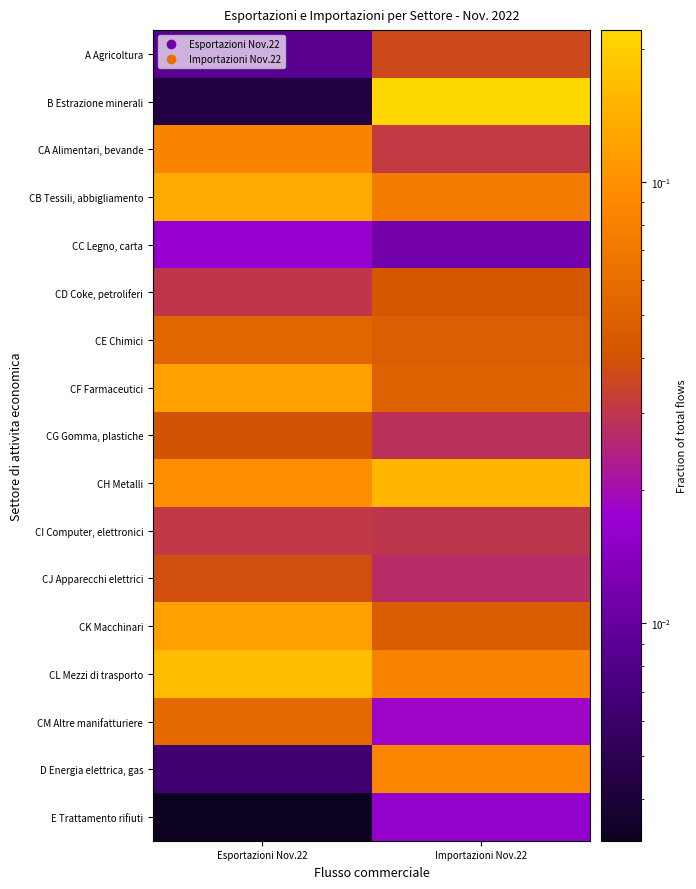

Rank the series by their maximum value, from lowest to highest.

E Trattamento rifiuti, CC Legno, carta, CI Computer, elettronici, A Agricoltura, CJ Apparecchi elettrici, CG Gomma, plastiche, CD Coke, petroliferi, CE Chimici, CM Altre manifatturiere, CA Alimentari, bevande, D Energia elettrica, gas, CK Macchinari, CF Farmaceutici, CB Tessili, abbigliamento, CH Metalli, CL Mezzi di trasporto, B Estrazione minerali